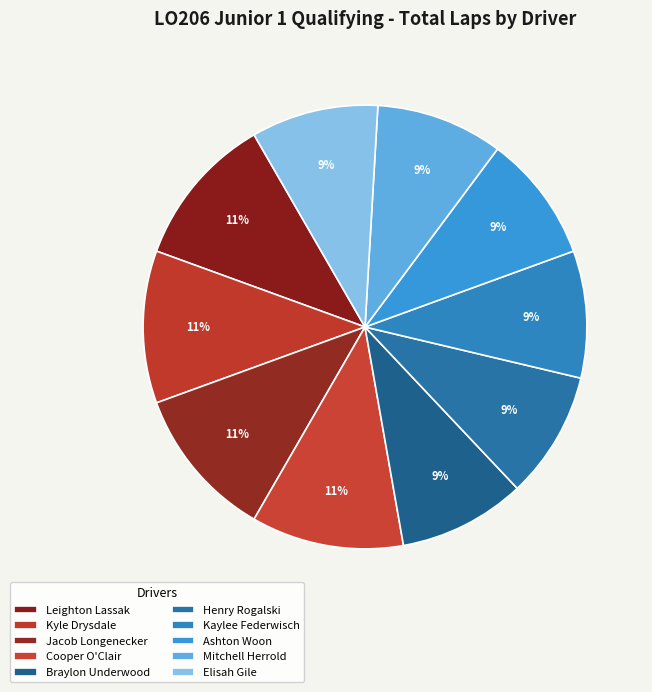

Count the number of slices in the pie.

10